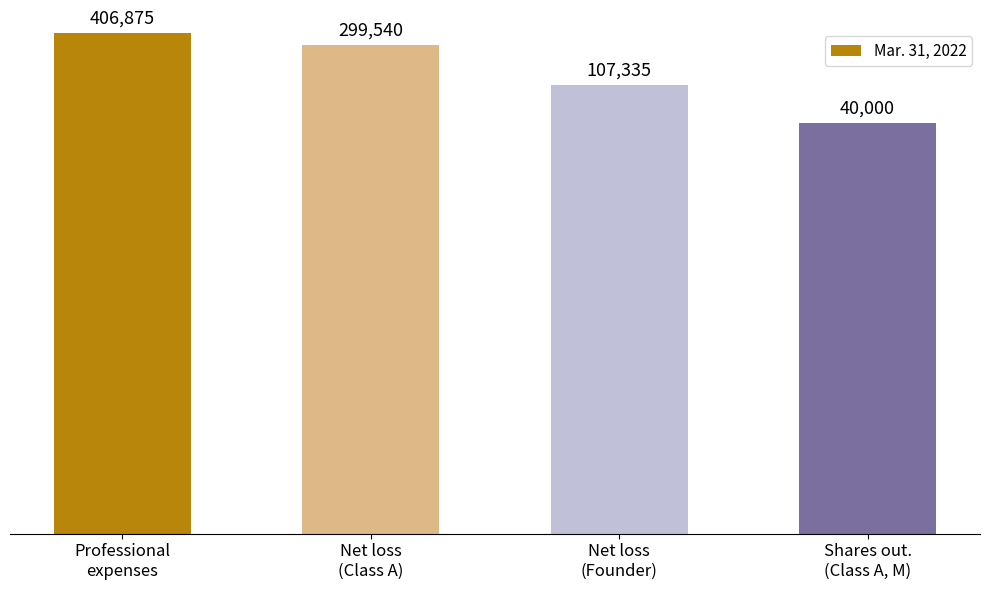

Where is the data nearest to the value 223437?

Net loss
(Class A)